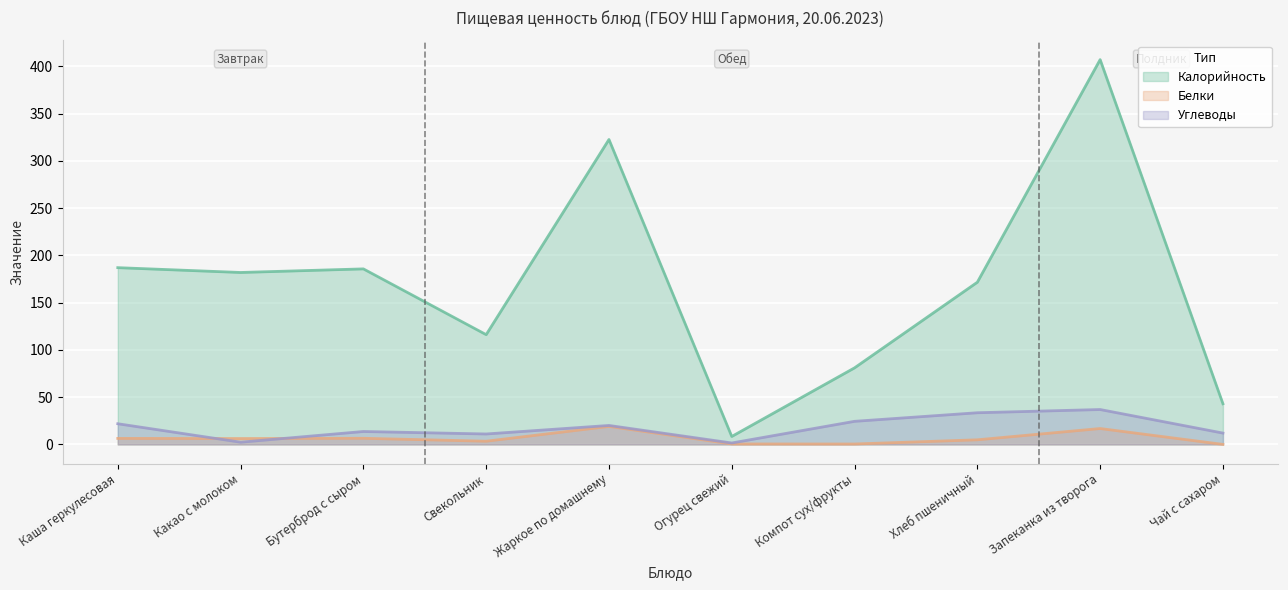

What are all the series names shown in the legend?

Калорийность, Белки, Углеводы